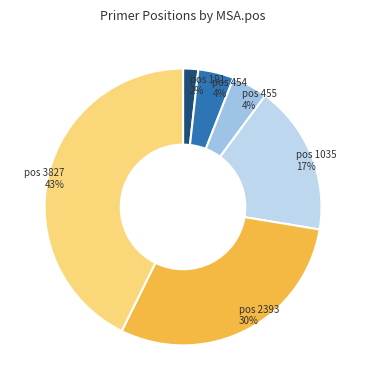

Approximately how many times larger is the value at pos 454 compared to pos 455?

1.0